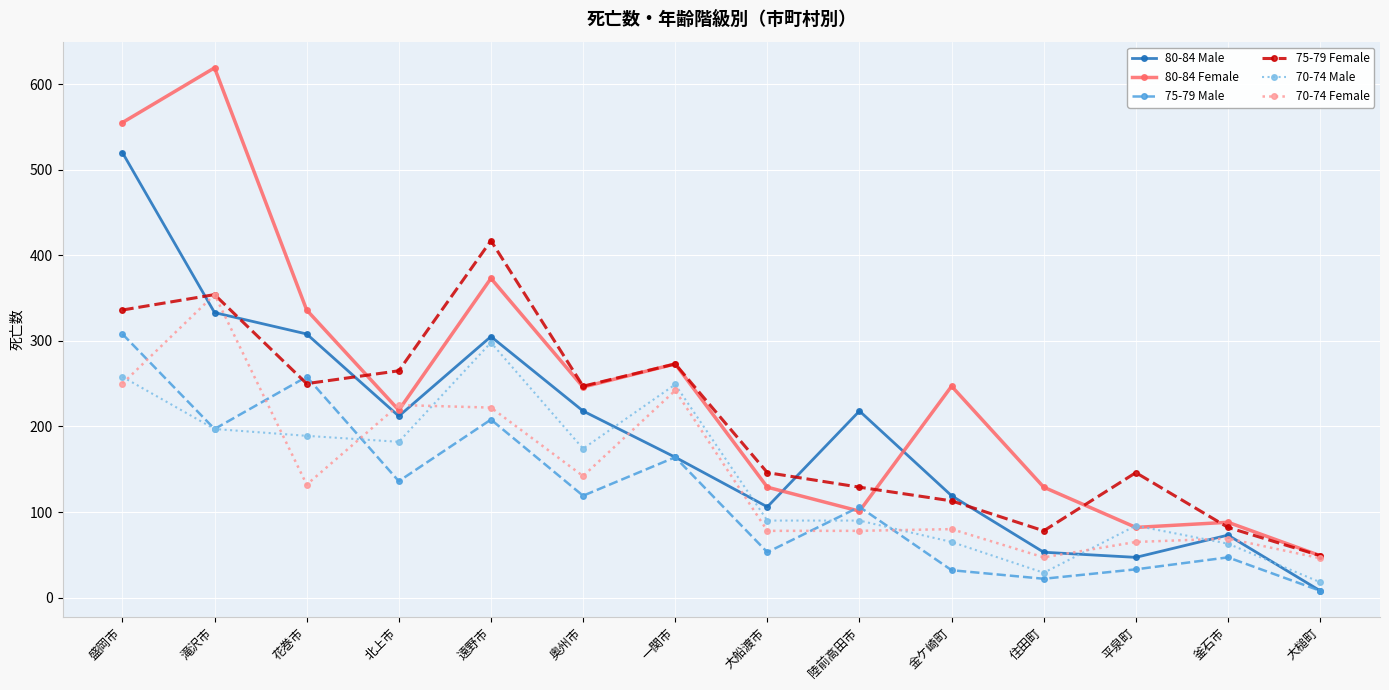

How many intersections are there between 70-74 Male and 80-84 Female?

2